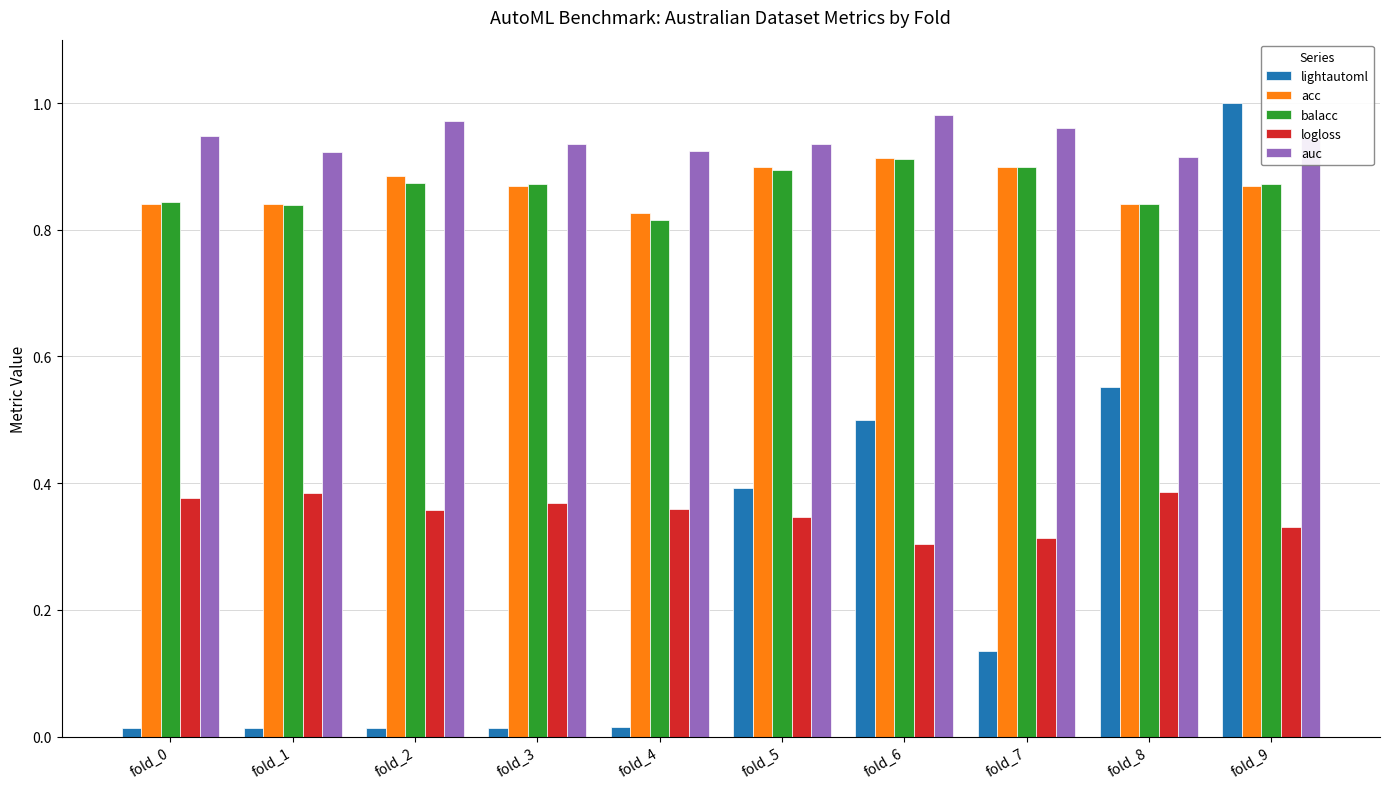

What is the sum of all auc values?

9.4